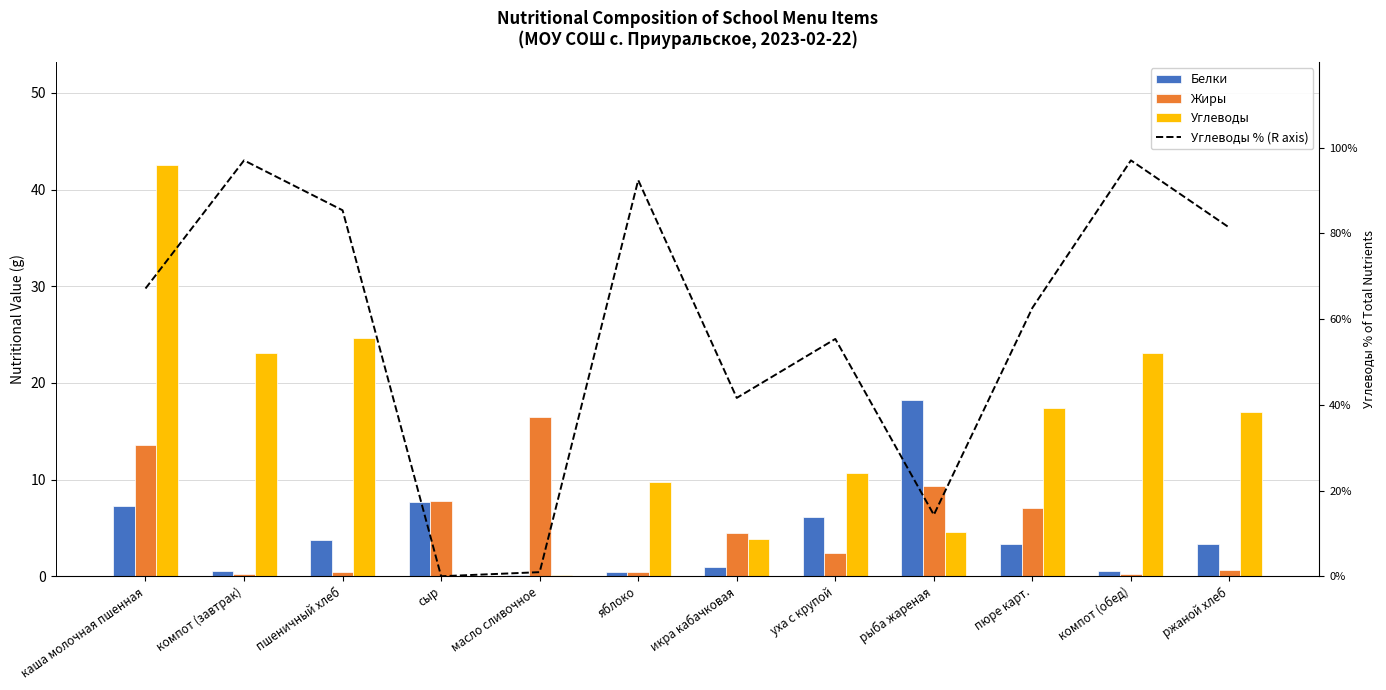

What is the sum of the Жиры values at икра кабачковая and уха с крупой?

6.9